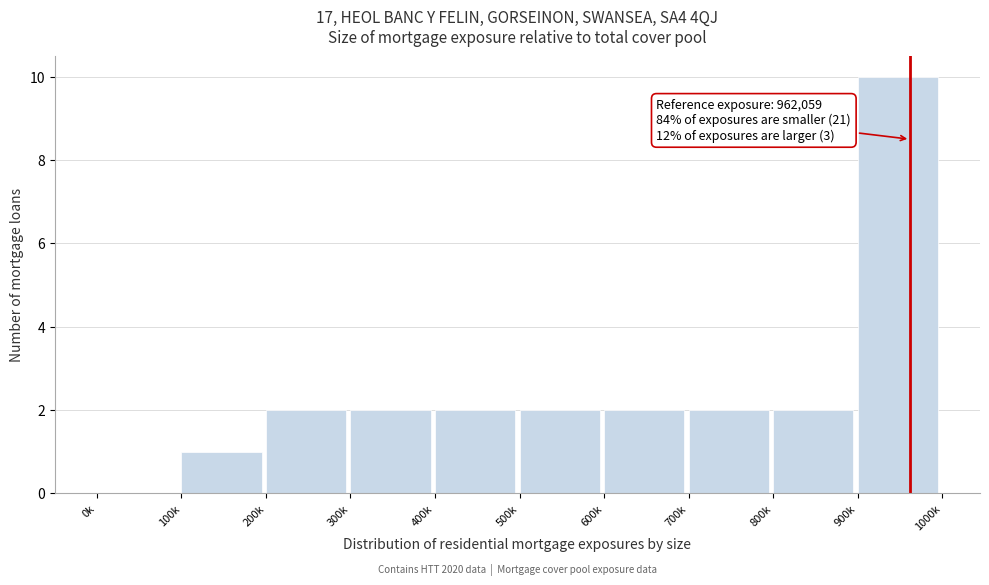

Reading right to left, list all the values displayed in this chart.

900k=10	800k=2	700k=2	600k=2	500k=2	400k=2	300k=2	200k=2	100k=1	0k=0